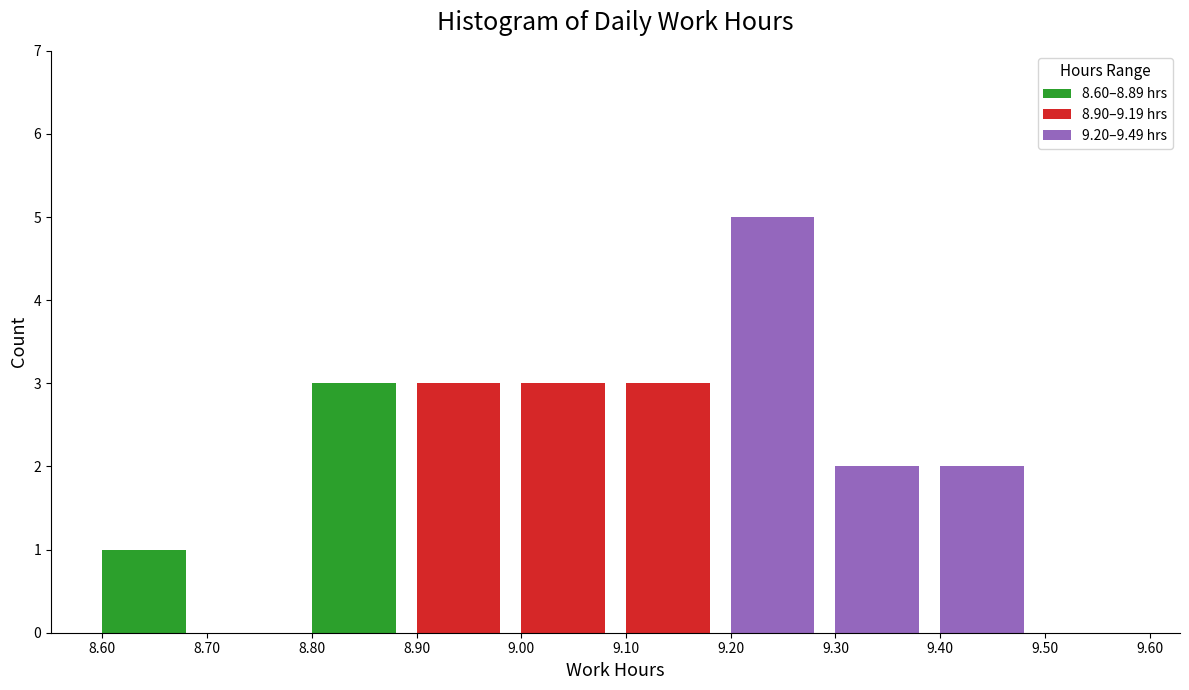

Reading left to right, what are the values for 8.60–8.89 hrs?

8.60=1	8.70=0	8.80=3	8.90=0	9.00=0	9.10=0	9.20=0	9.30=0	9.40=0	9.50=0